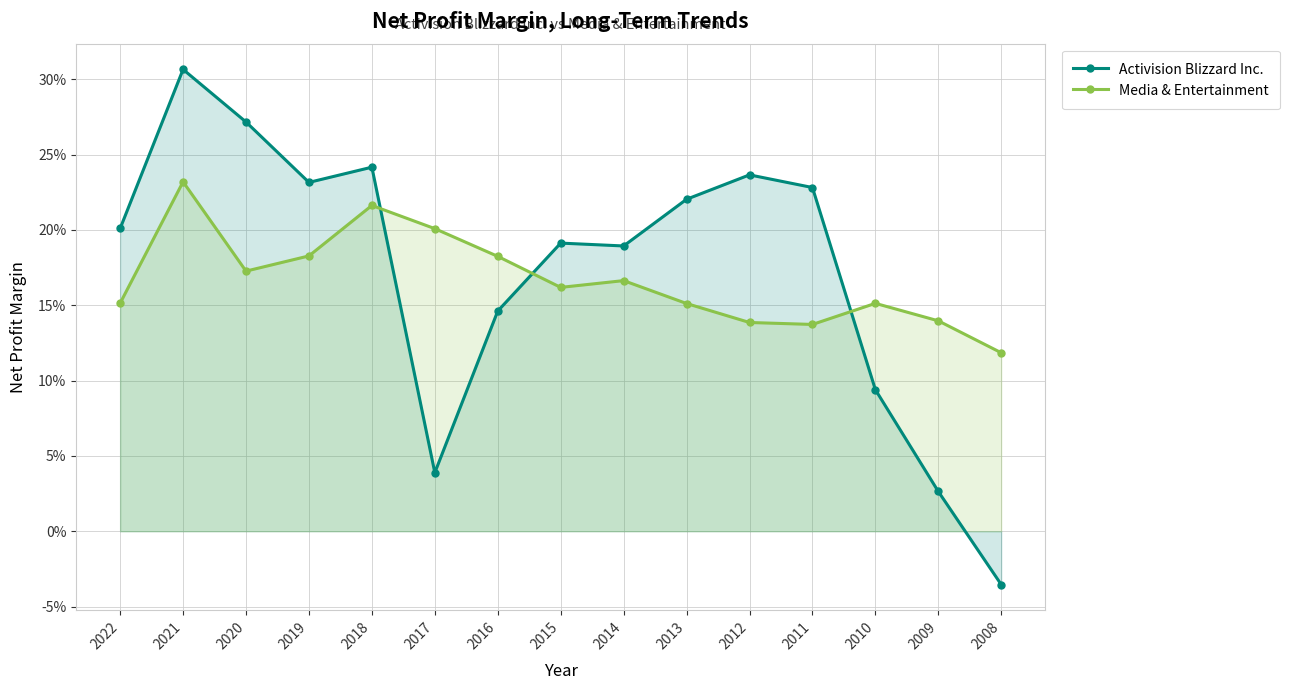

Reading left to right, transcribe all the data shown in this chart.

Activision Blizzard Inc.: 2022=0.2	2021=0.3	2020=0.3	2019=0.2	2018=0.2	2017=0.0	2016=0.1	2015=0.2	2014=0.2	2013=0.2	2012=0.2	2011=0.2	2010=0.1	2009=0.0	2008=-0.0
Media & Entertainment: 2022=0.2	2021=0.2	2020=0.2	2019=0.2	2018=0.2	2017=0.2	2016=0.2	2015=0.2	2014=0.2	2013=0.2	2012=0.1	2011=0.1	2010=0.2	2009=0.1	2008=0.1